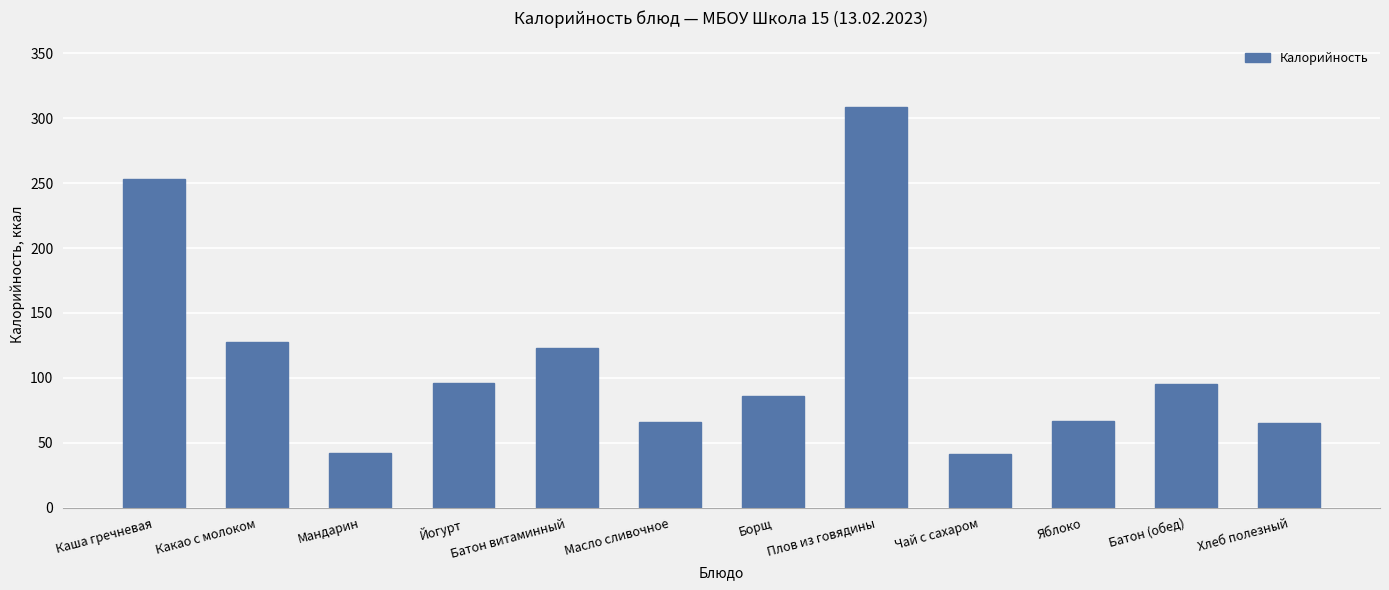

What is the maximum value shown in the chart?

309